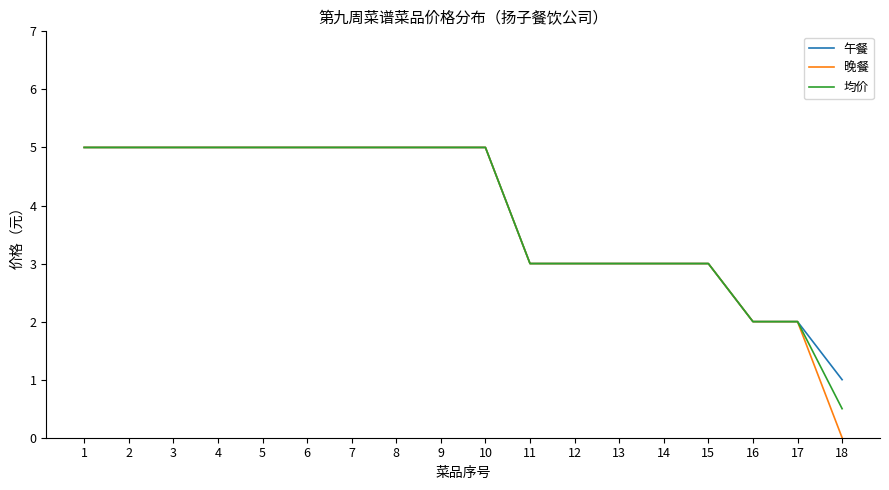

What is the average value of the 晚餐 series?

3.8